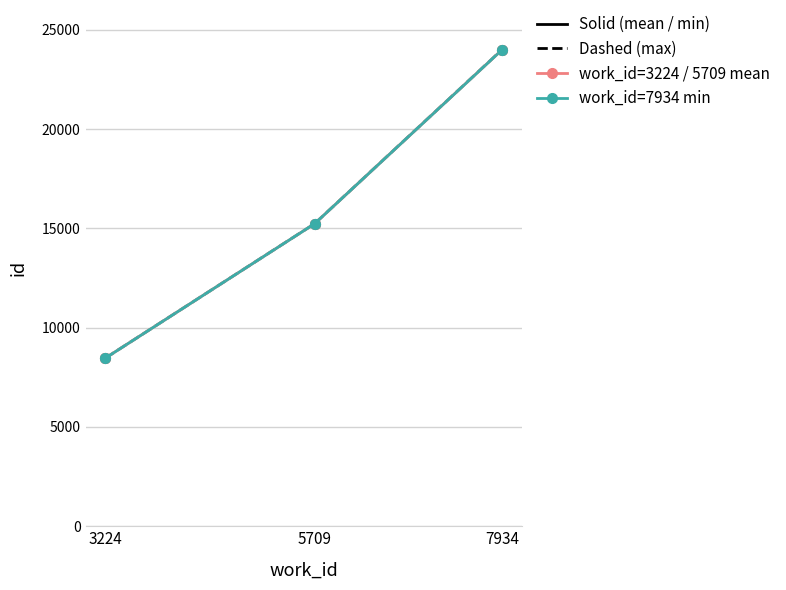

What is the total value across all series at 5709?

60942.0